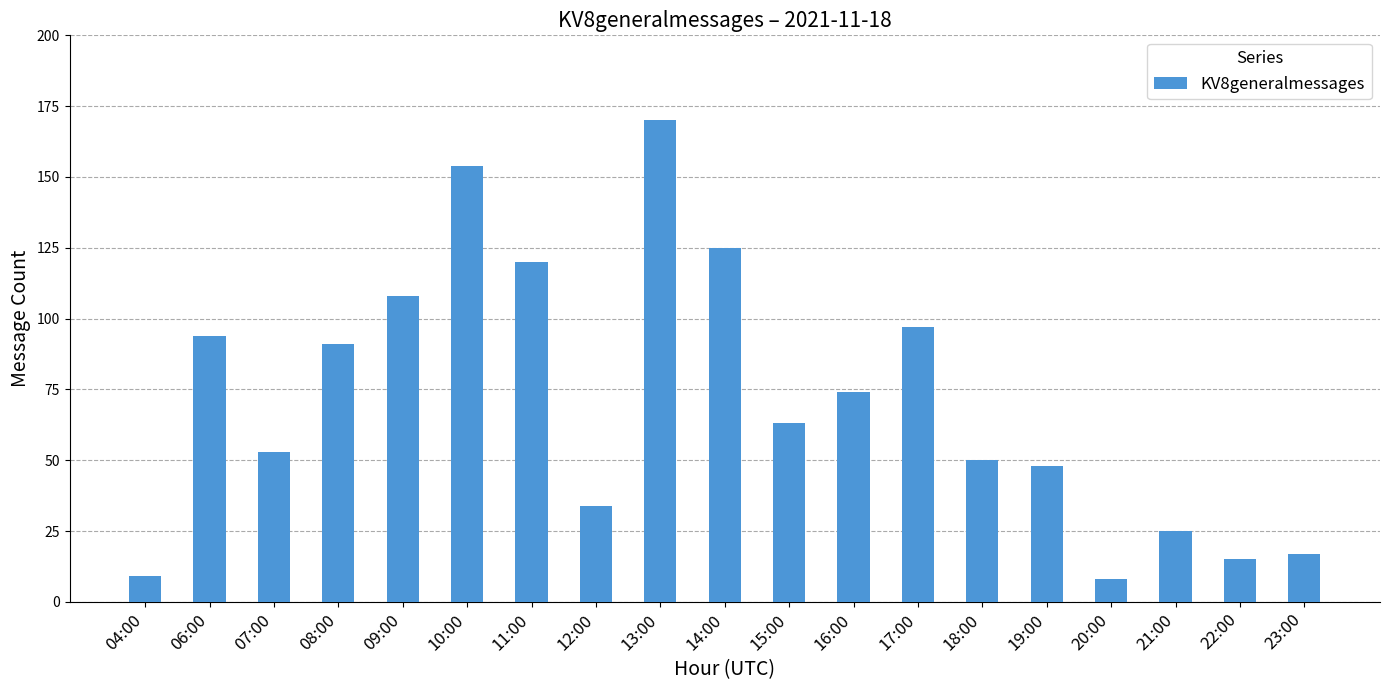

The value at 22:00 is 15. True or false?

True